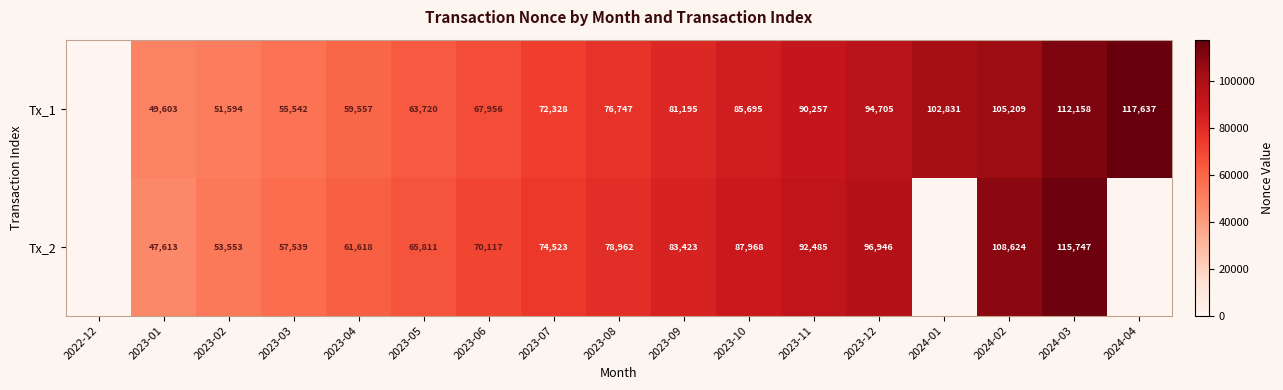

The Tx_1 series shows 59557 at 2023-04. True or false?

True